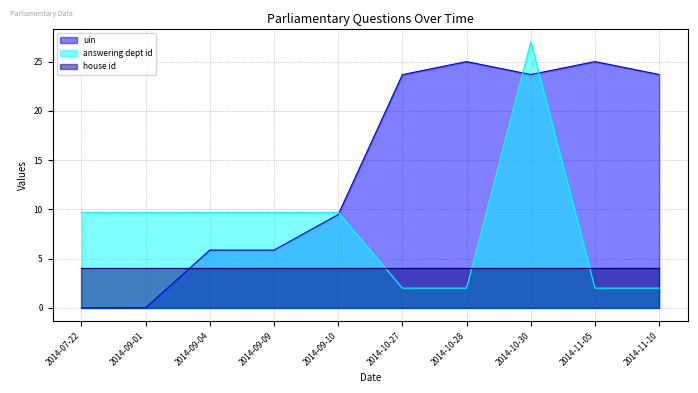

How many data points in uin are less than 23?

5